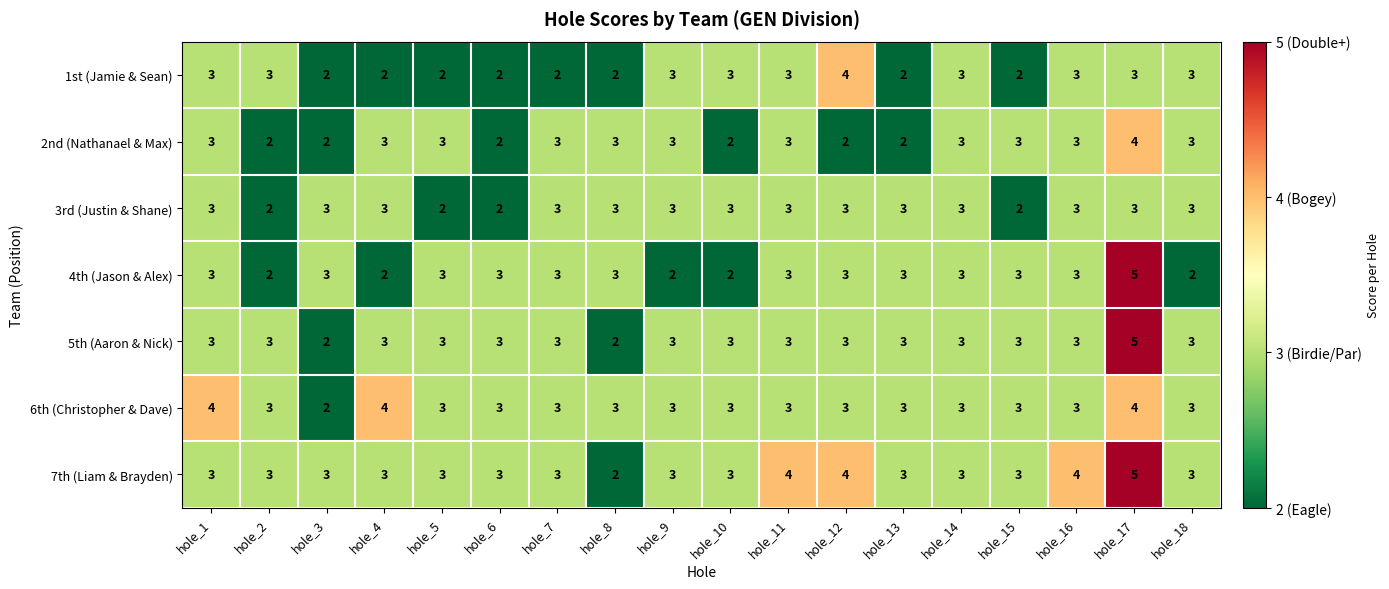

How many categories are shown in the chart?

18